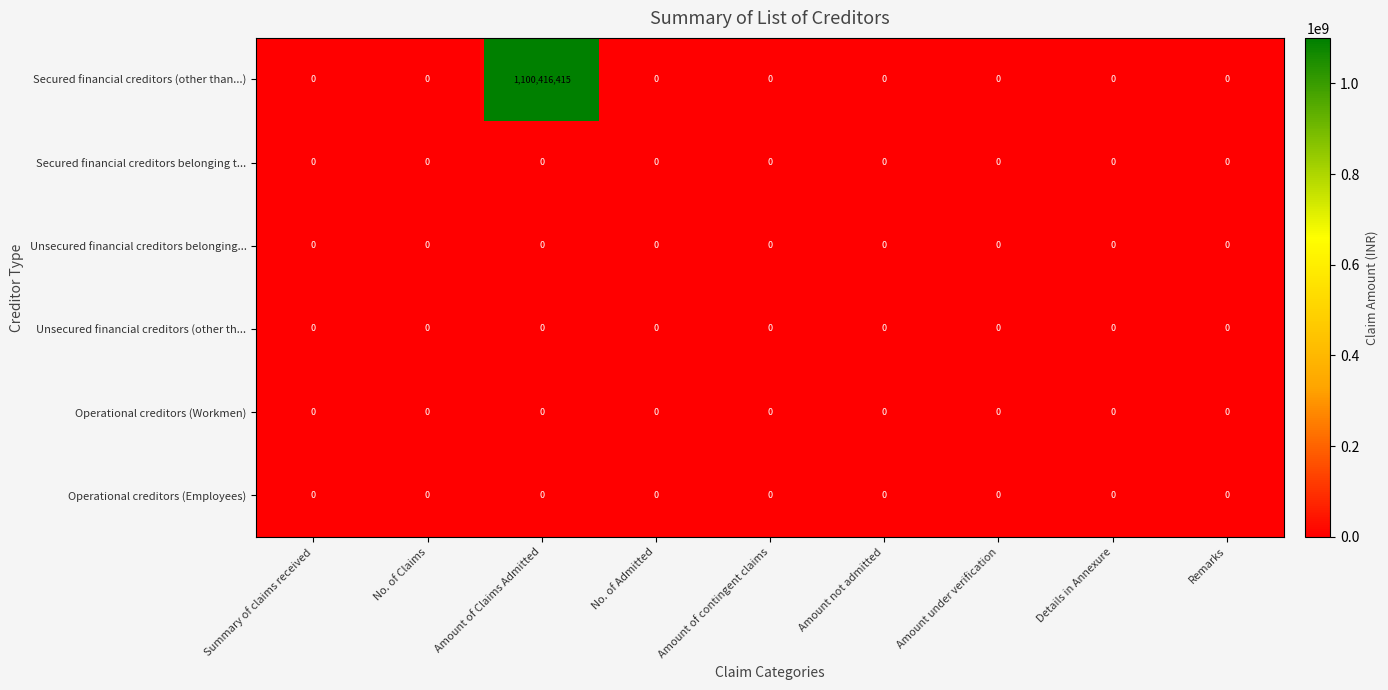

What is the maximum value shown in the chart?

1100416415